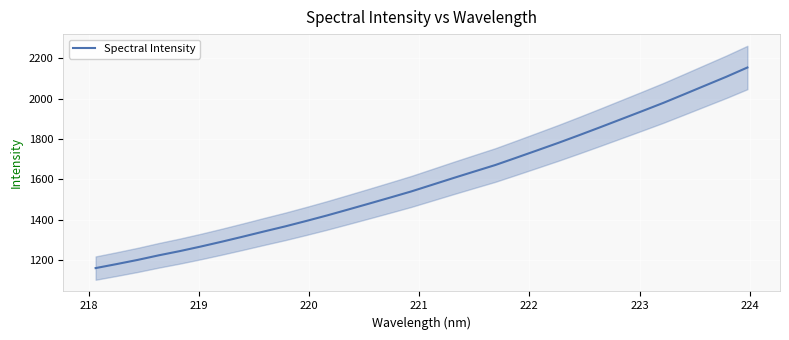

How many lines are shown in the chart?

1